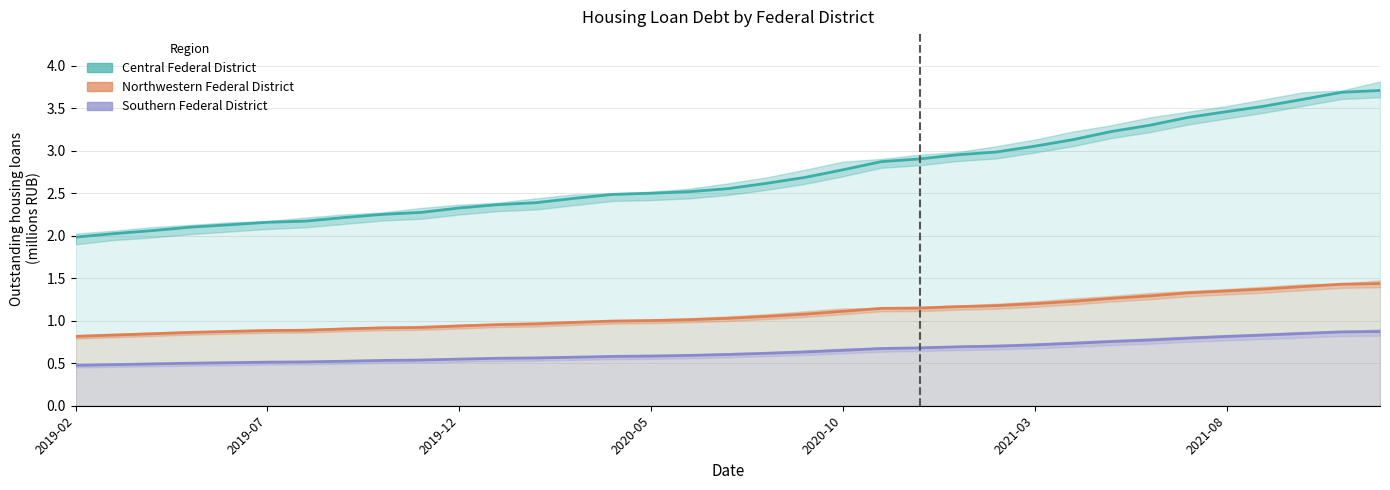

At which label is Southern Federal District closest to 0?

2019-02